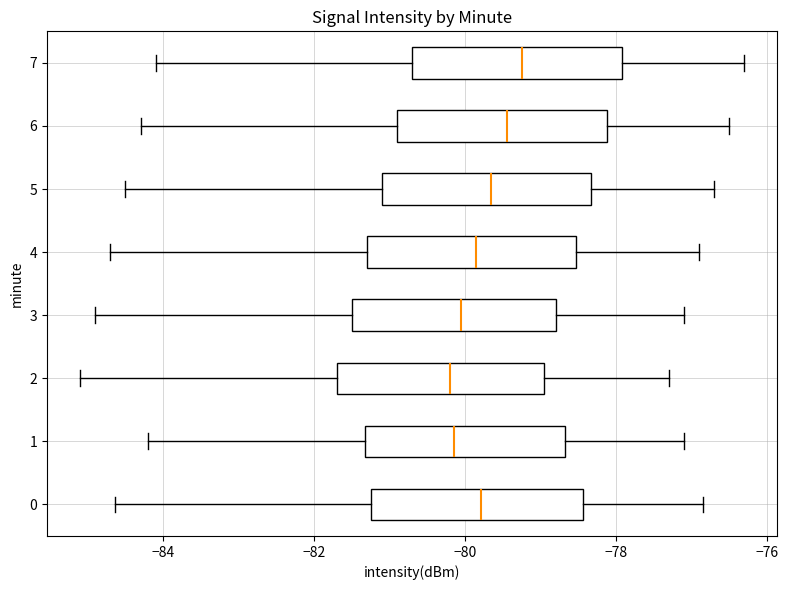

Reading bottom to top, read every box against the x-axis: the position of its median line, the range the box covers, and the ends of its whiskers. The values are not printed on the chart, so give them approximately, as read against the axis.

0: median -79.8, box -81.2 to -78.4, whiskers -84.6 to -76.8
1: median -80.2, box -81.4 to -78.6, whiskers -84.2 to -77.0
2: median -80.2, box -81.6 to -79.0, whiskers -85.0 to -77.2
3: median -80.0, box -81.4 to -78.8, whiskers -84.8 to -77.0
4: median -79.8, box -81.2 to -78.6, whiskers -84.6 to -76.8
5: median -79.6, box -81.0 to -78.4, whiskers -84.4 to -76.6
6: median -79.4, box -80.8 to -78.2, whiskers -84.2 to -76.4
7: median -79.2, box -80.6 to -78.0, whiskers -84.0 to -76.2